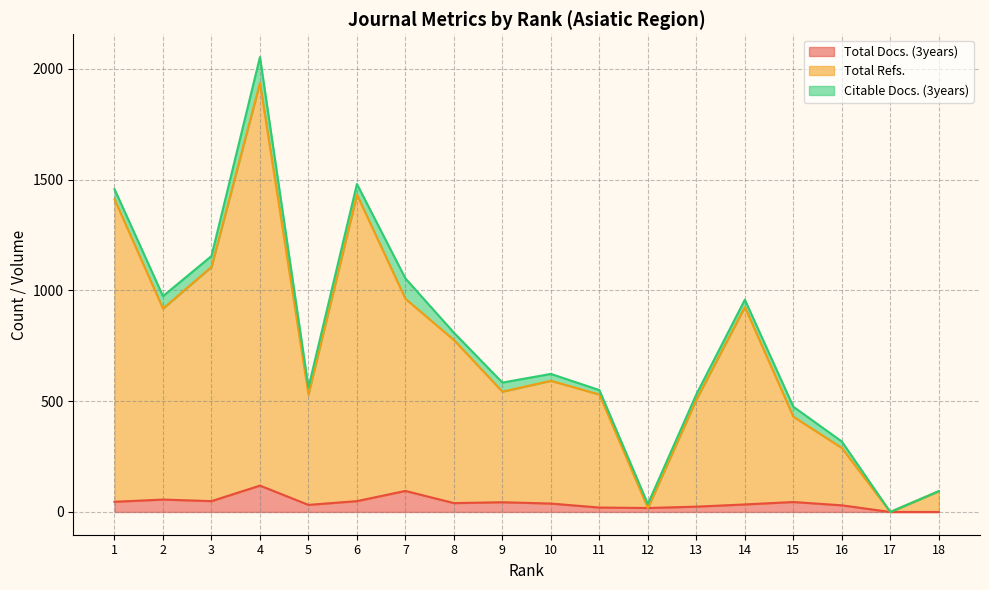

What is the difference between the Total Refs. values at 2 and 17?

918